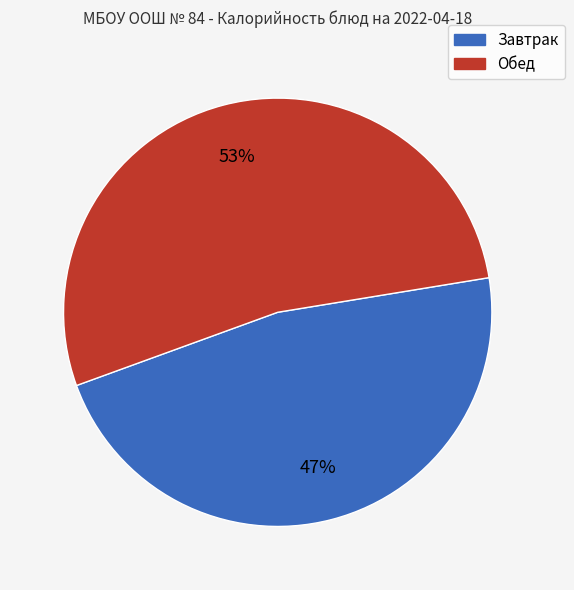

To the nearest percent, what is the average slice percentage?

50%